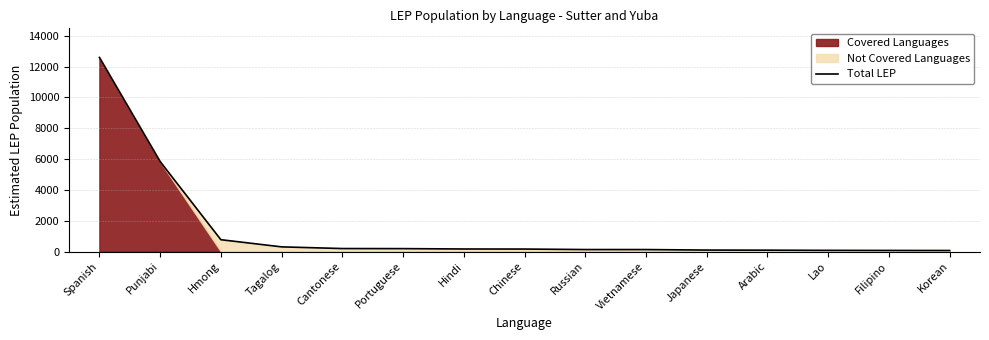

Between Hmong and Japanese, which is larger?

Hmong